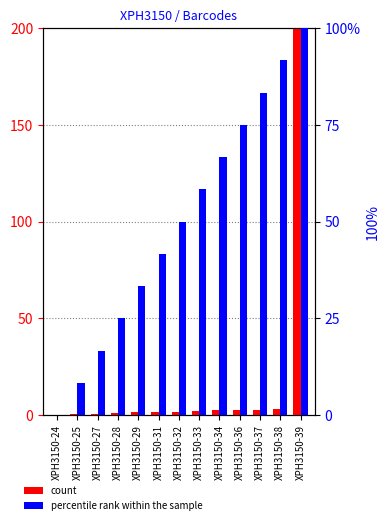

Is the value of percentile rank within the sample at XPH3150-37 greater than the value of count at XPH3150-31?

Yes